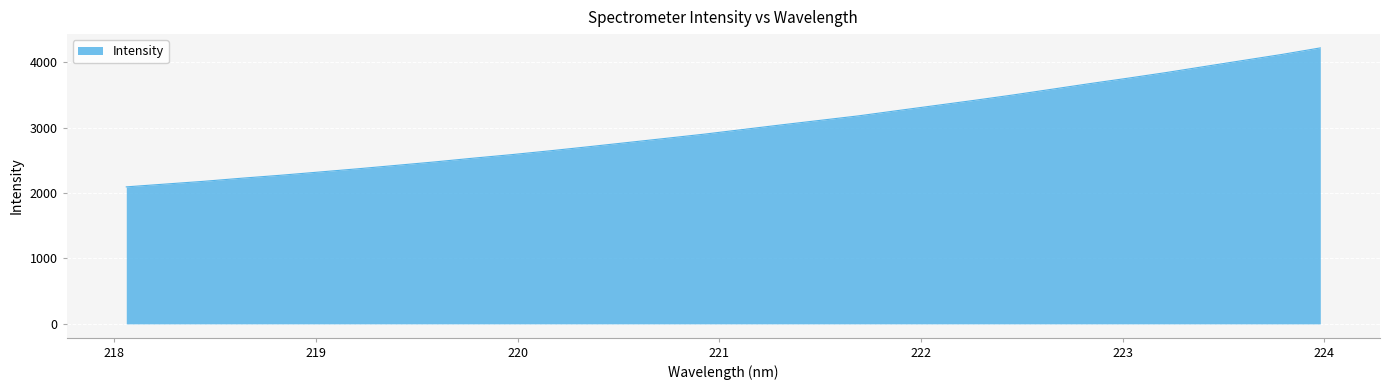

What is the difference between the maximum and minimum values?

2125.6